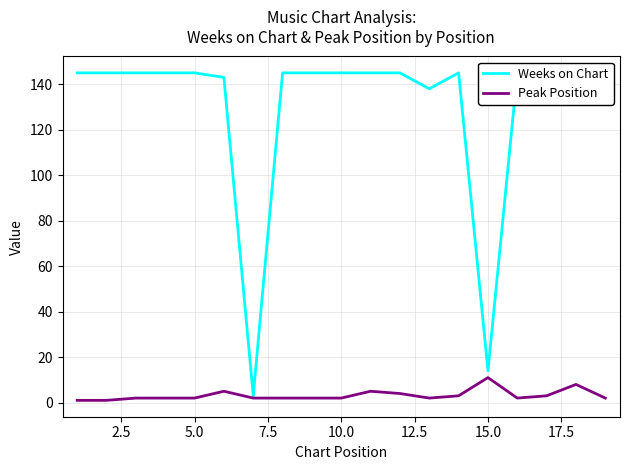

True or false: Peak Position and Weeks on Chart intersect in this chart.

False